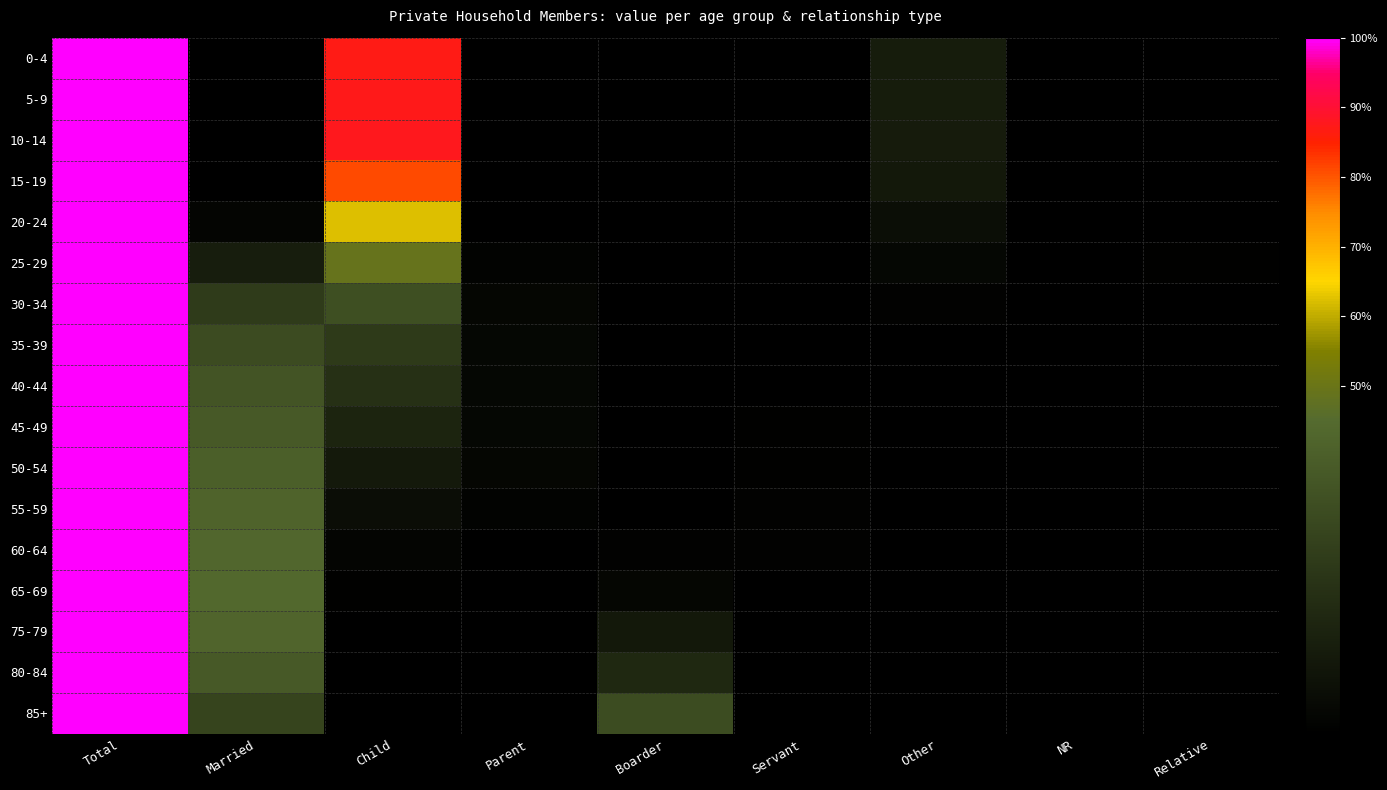

At which category does the chart reach its peak across all series?

Total